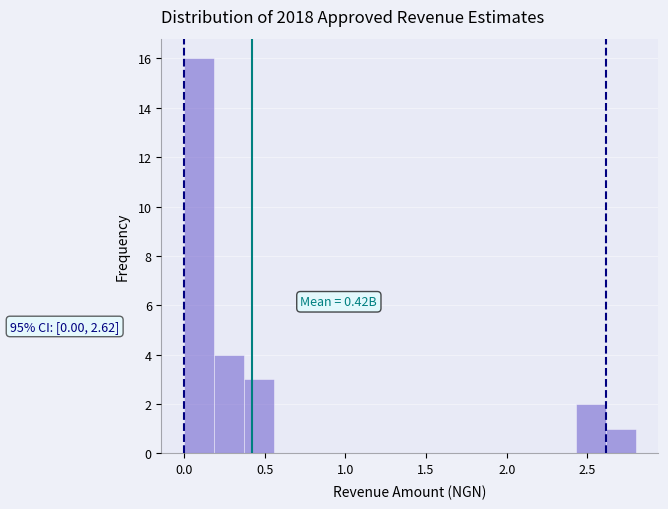

Read against the x-axis, roughly where is the centre of the tallest bar?

0.10